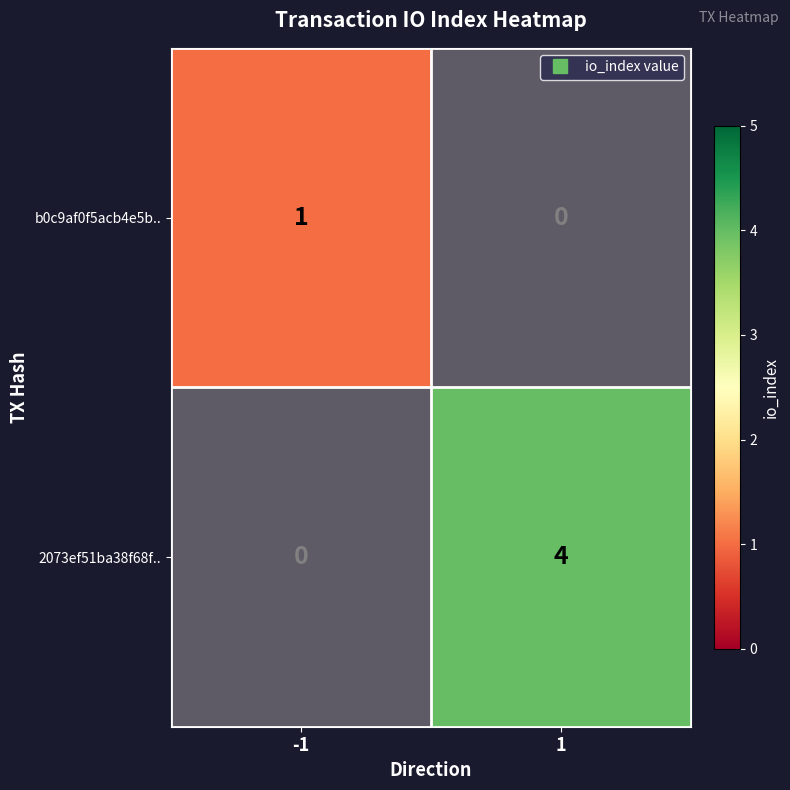

Which series has the widest spread of values?

2073ef51ba38f68f..